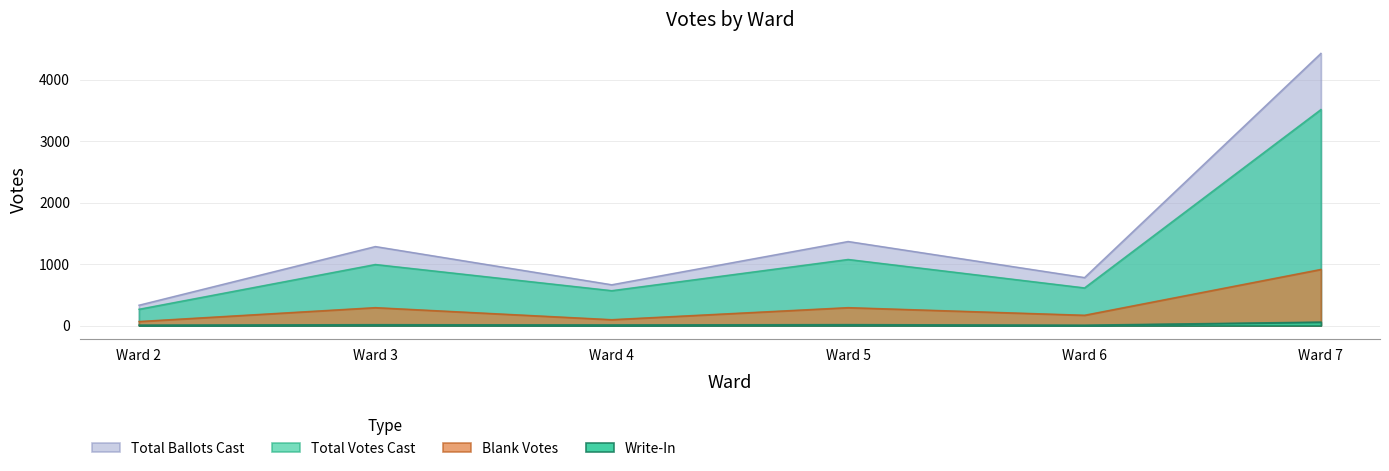

List the series in order of their overall mean, highest first.

Total Ballots Cast, Total Votes Cast, Blank Votes, Write-In